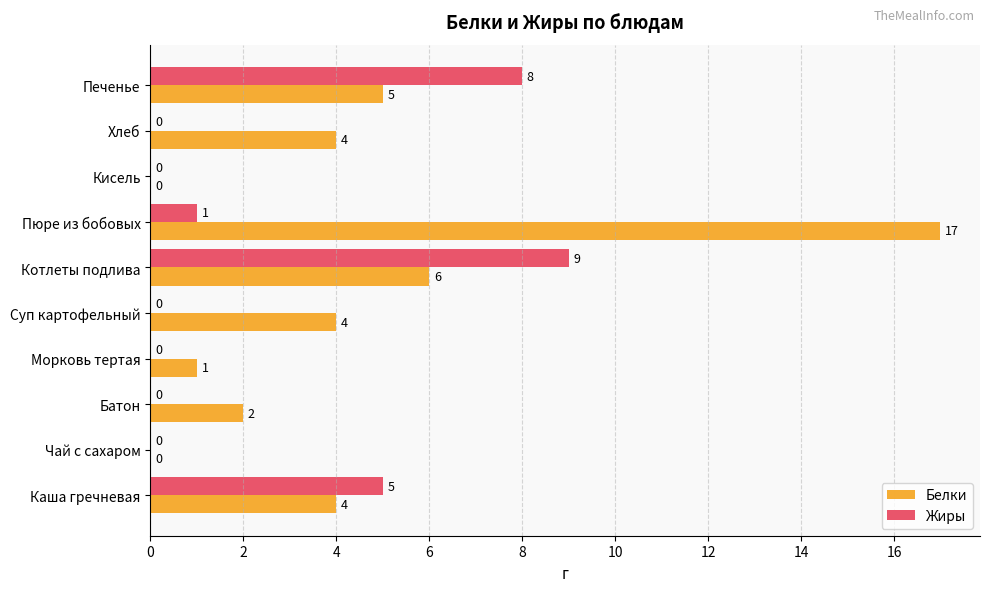

The Жиры series shows 1 at Пюре из бобовых. True or false?

True